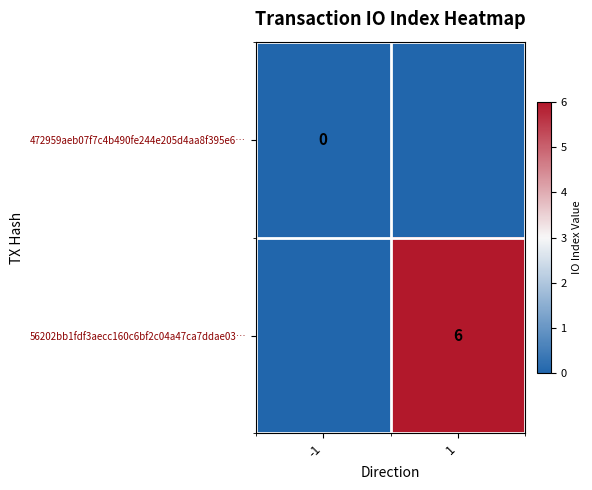

At how many categories does at least one series exceed 1?

1